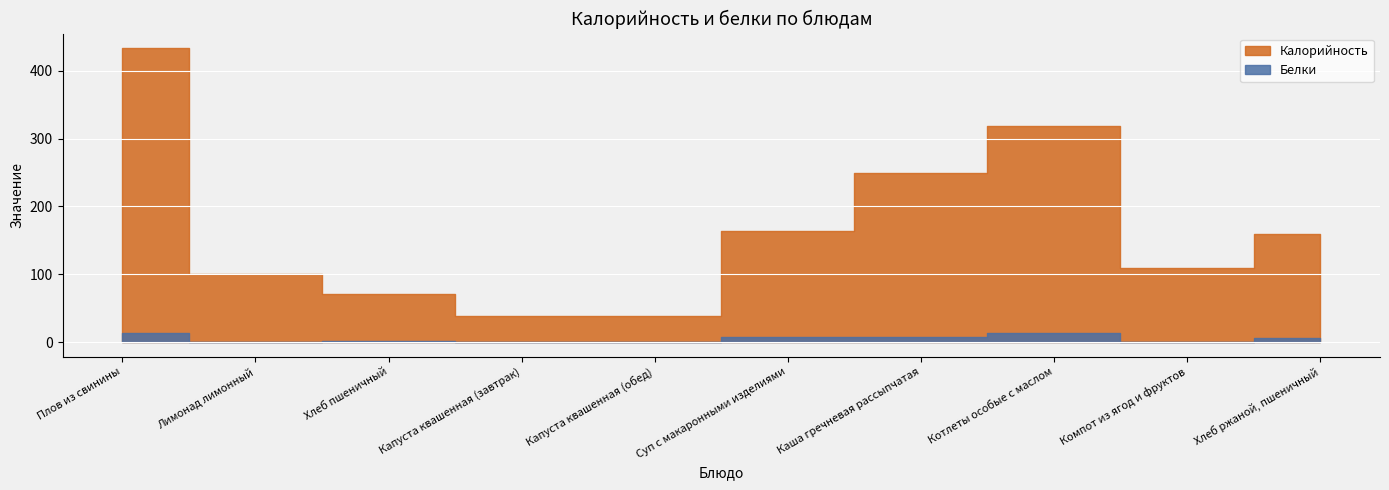

Reading right to left, what are all the values shown in this chart?

Калорийность: Хлеб ржаной, пшеничный=160	Компот из ягод и фруктов=109	Котлеты особые с маслом=318	Каша гречневая рассыпчатая=250	Суп с макаронными изделиями=164	Капуста квашенная (обед)=38	Капуста квашенная (завтрак)=38	Хлеб пшеничный=71	Лимонад лимонный=101	Плов из свинины=433
Белки: Хлеб ржаной, пшеничный=6	Компот из ягод и фруктов=0	Котлеты особые с маслом=14	Каша гречневая рассыпчатая=8	Суп с макаронными изделиями=8	Капуста квашенная (обед)=1	Капуста квашенная (завтрак)=1	Хлеб пшеничный=2	Лимонад лимонный=0	Плов из свинины=13